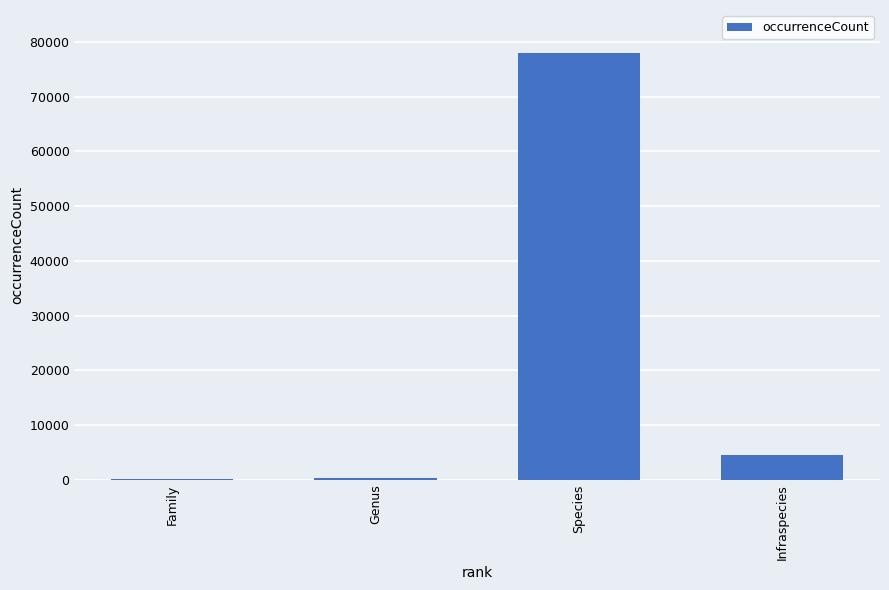

What is the average value?

20781